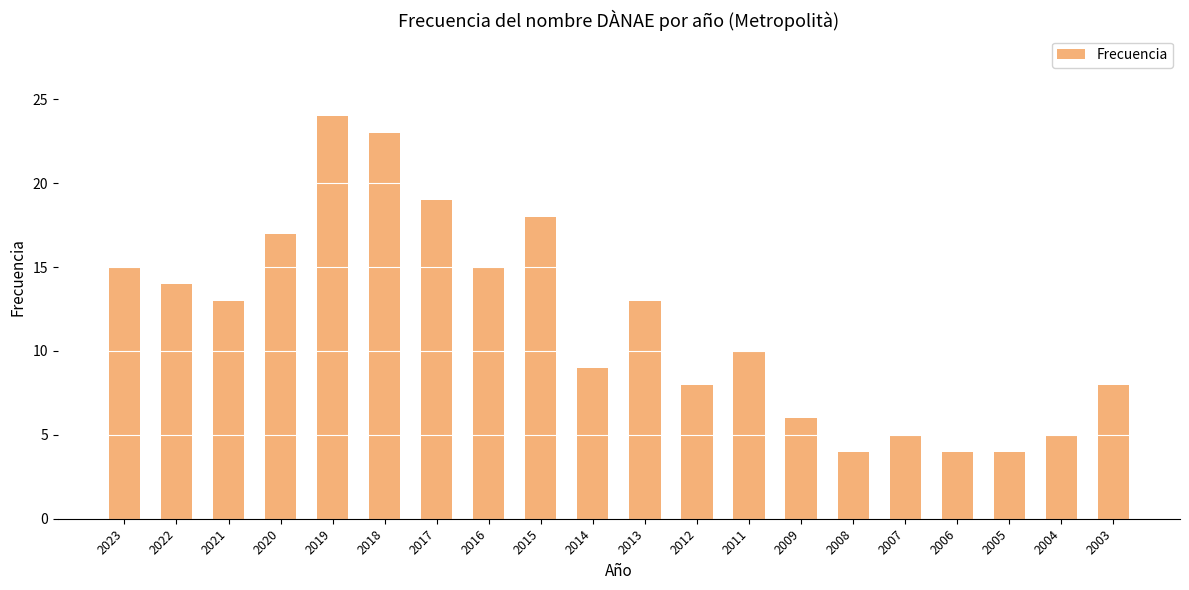

Reading left to right, list all the values displayed in this chart.

2023=15	2022=14	2021=13	2020=17	2019=24	2018=23	2017=19	2016=15	2015=18	2014=9	2013=13	2012=8	2011=10	2009=6	2008=4	2007=5	2006=4	2005=4	2004=5	2003=8